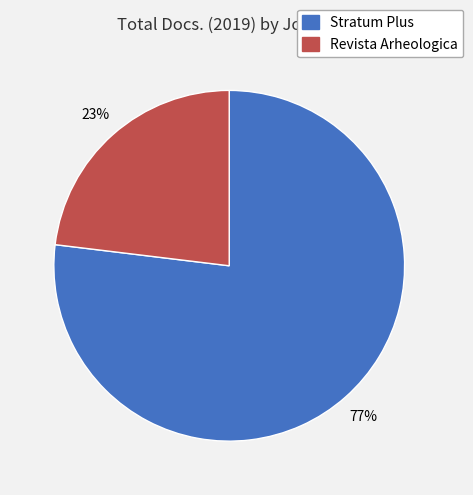

To the nearest percent, what portion does Revista Arheologica represent?

23%